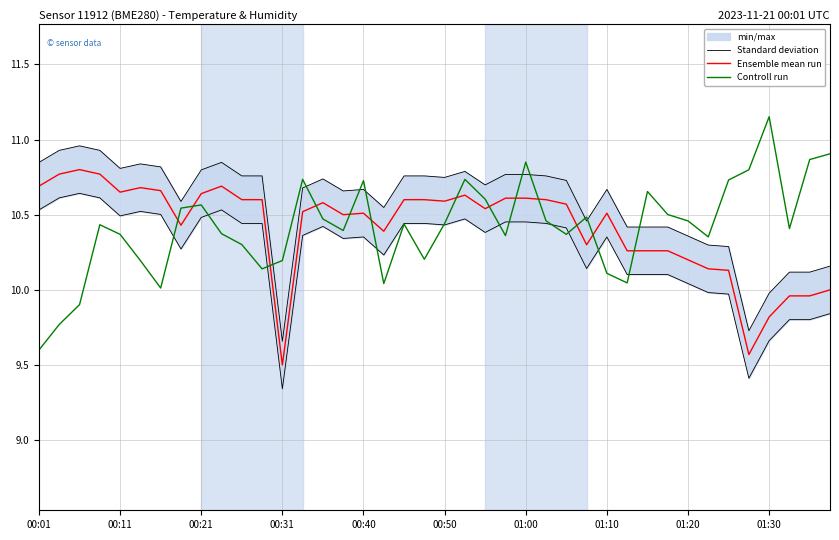

At which label does Controll run reach its peak?

01:30